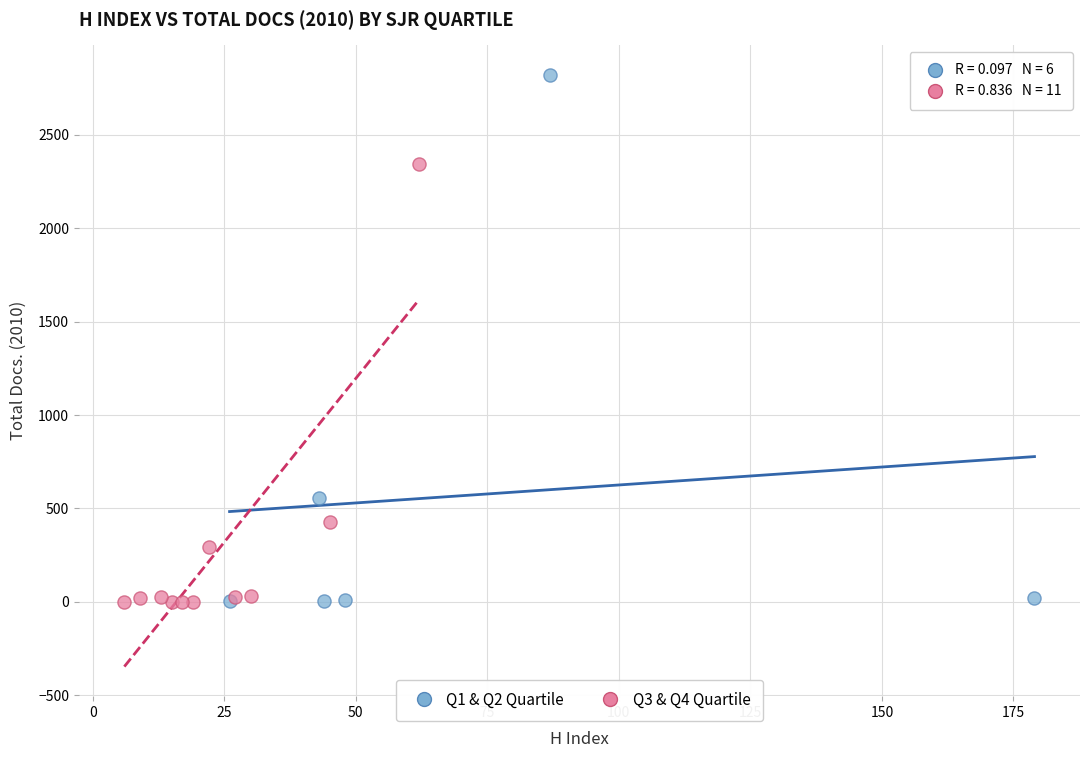

What are all the series names shown in the legend?

Q1 & Q2 Quartile, Q3 & Q4 Quartile